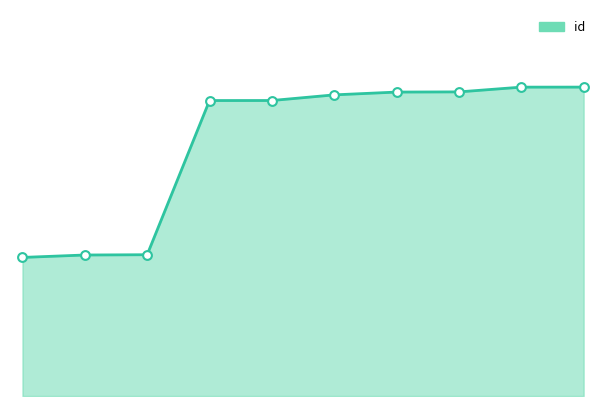

Does the chart have visible grid lines?

No